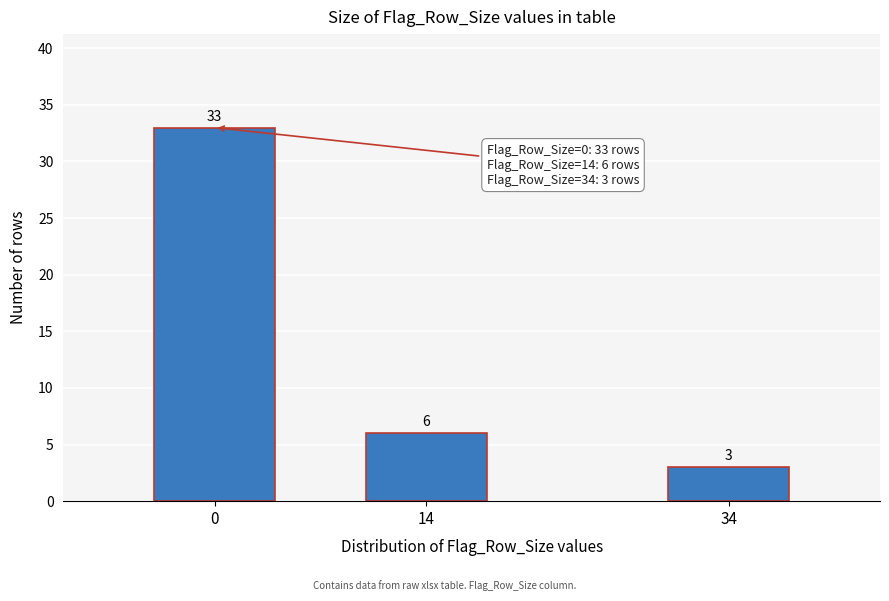

Reading right to left, transcribe all the data shown in this chart.

34=3	14=6	0=33